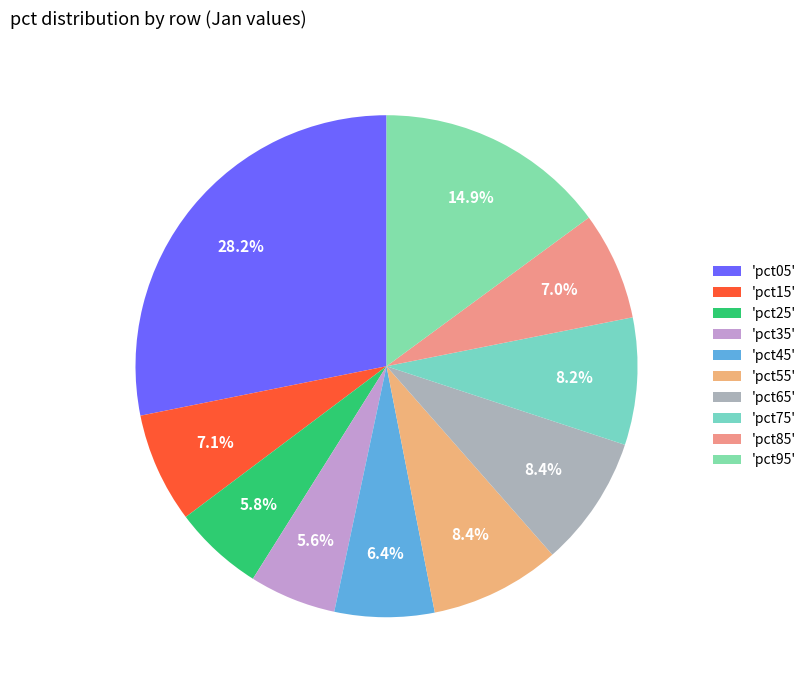

How many segments does this pie chart have?

10